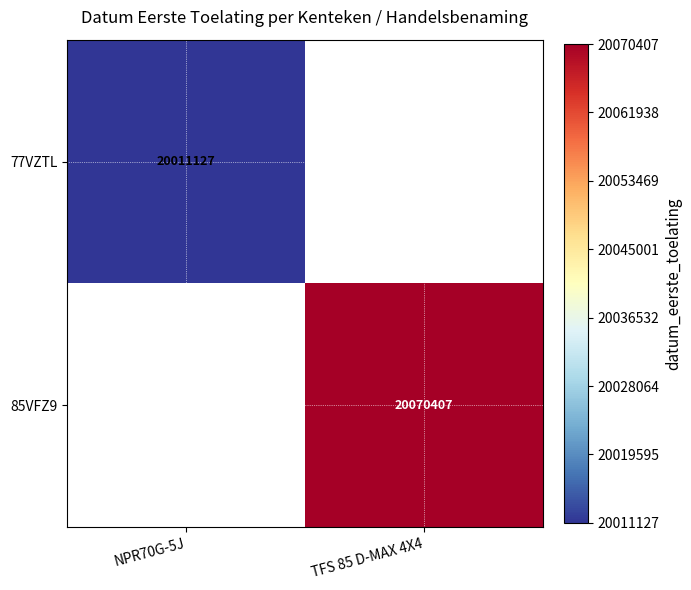

Is it true that 85VFZ9 equals 8885862 at TFS 85 D-MAX 4X4?

False